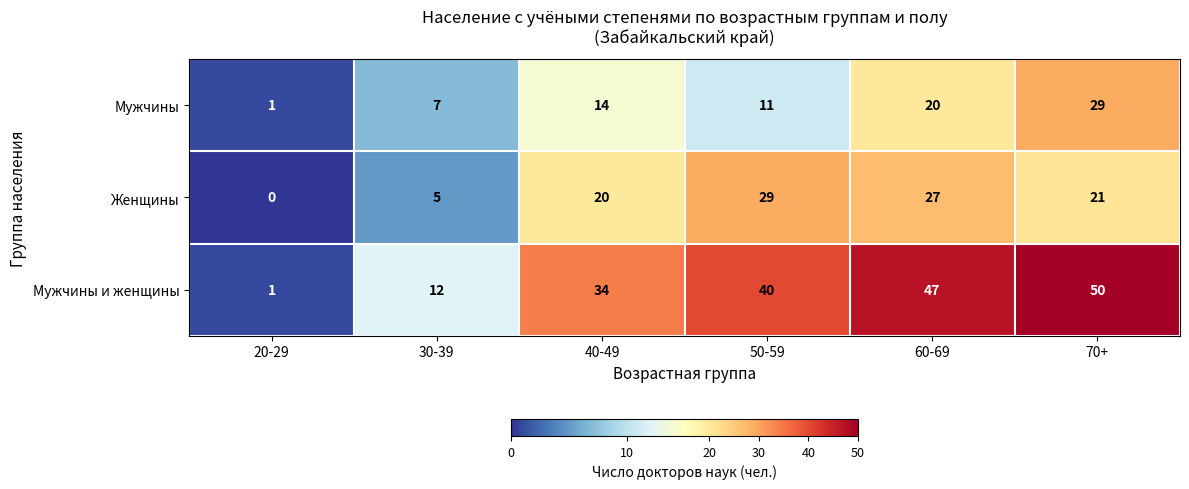

Rank the series by their average value, from highest to lowest.

Мужчины и женщины, Женщины, Мужчины